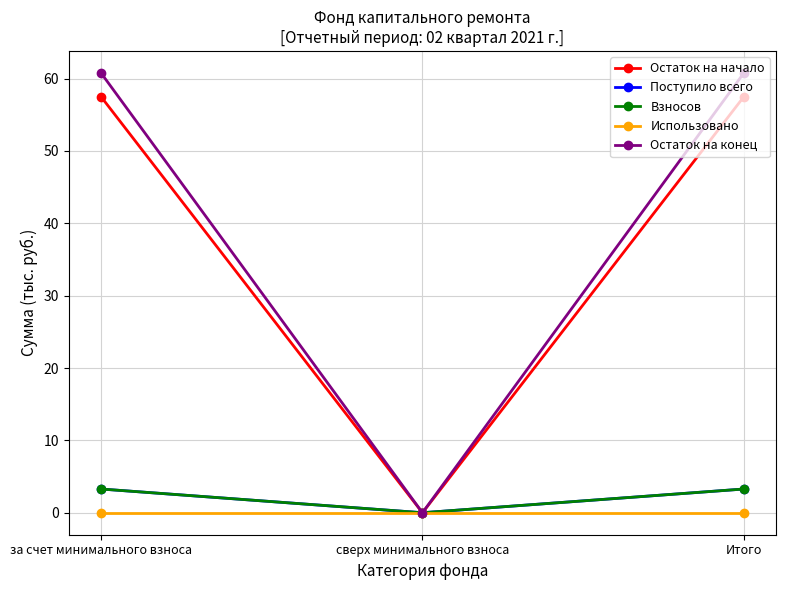

What is the approximate value of Взносов at Итого?

3.3